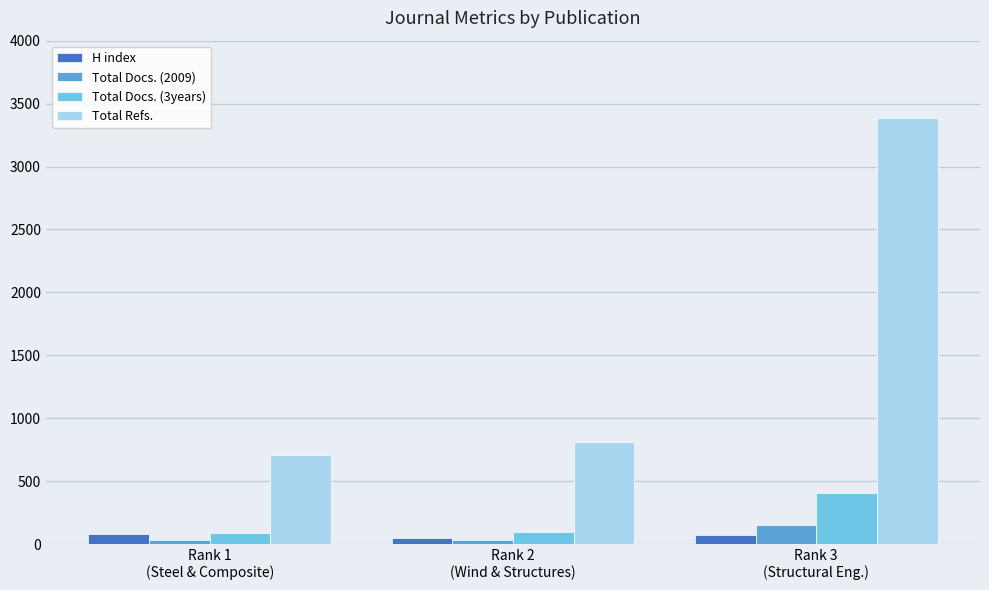

Which series changed the most between Rank 2
(Wind & Structures) and Rank 3
(Structural Eng.)?

Total Refs.